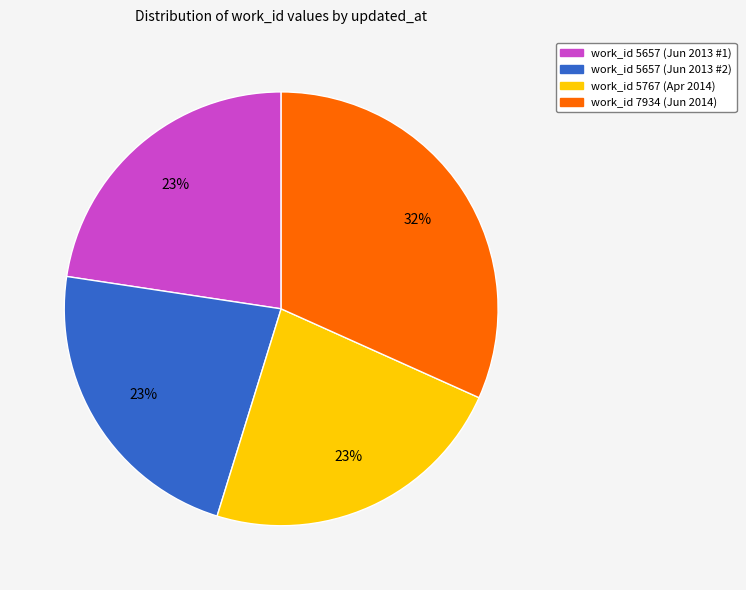

How many segments does this pie chart have?

4